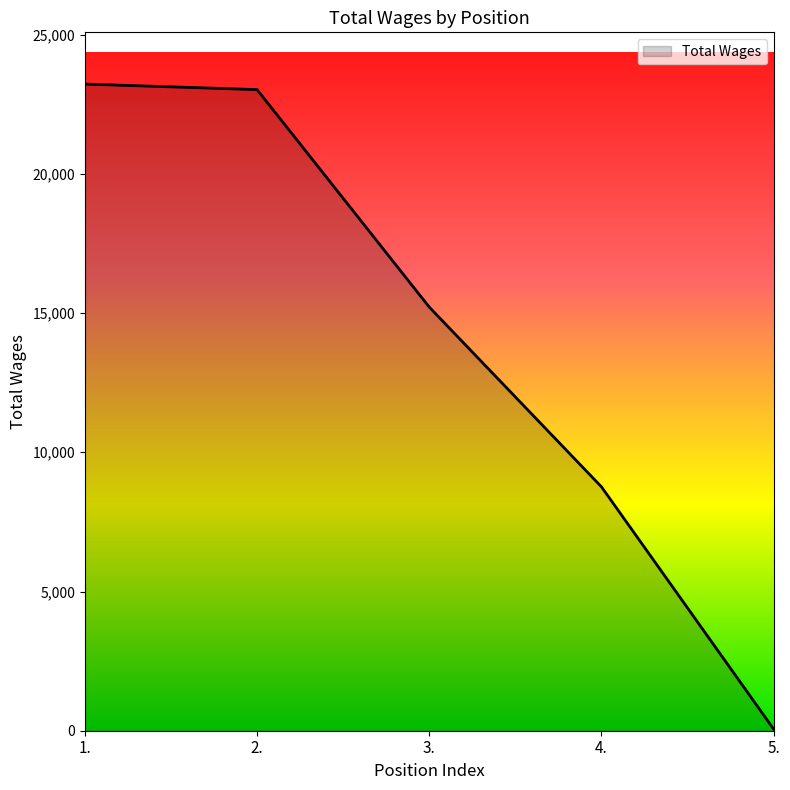

Reading left to right, extract all data points from this chart.

1.=23224	2.=23025	3.=15214	4.=8760	5.=59